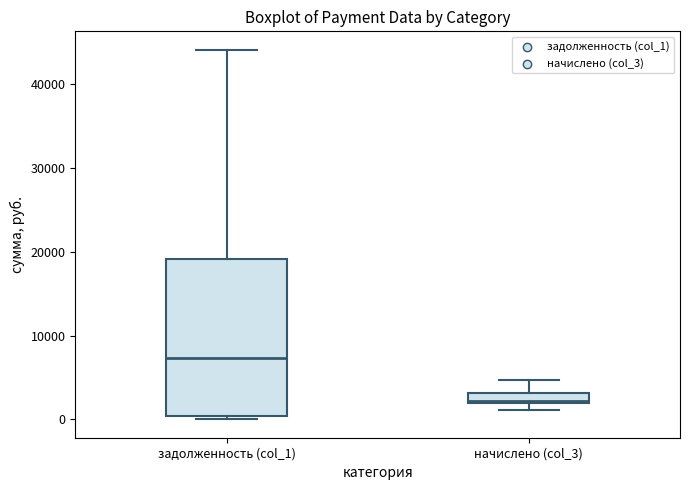

Comparing the boxes themselves (not the whiskers), which one is the tallest?

задолженность (col_1)